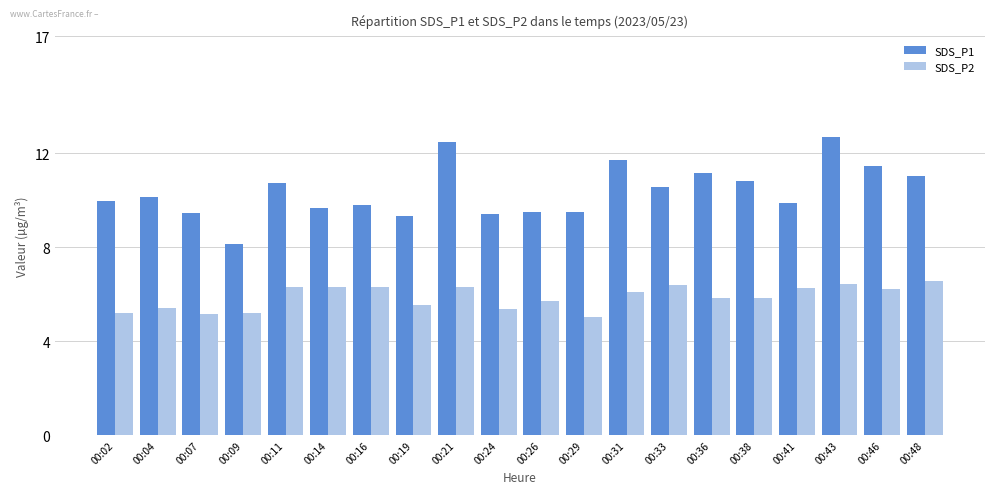

At 00:21, list the series in order from smallest to largest.

SDS_P2, SDS_P1